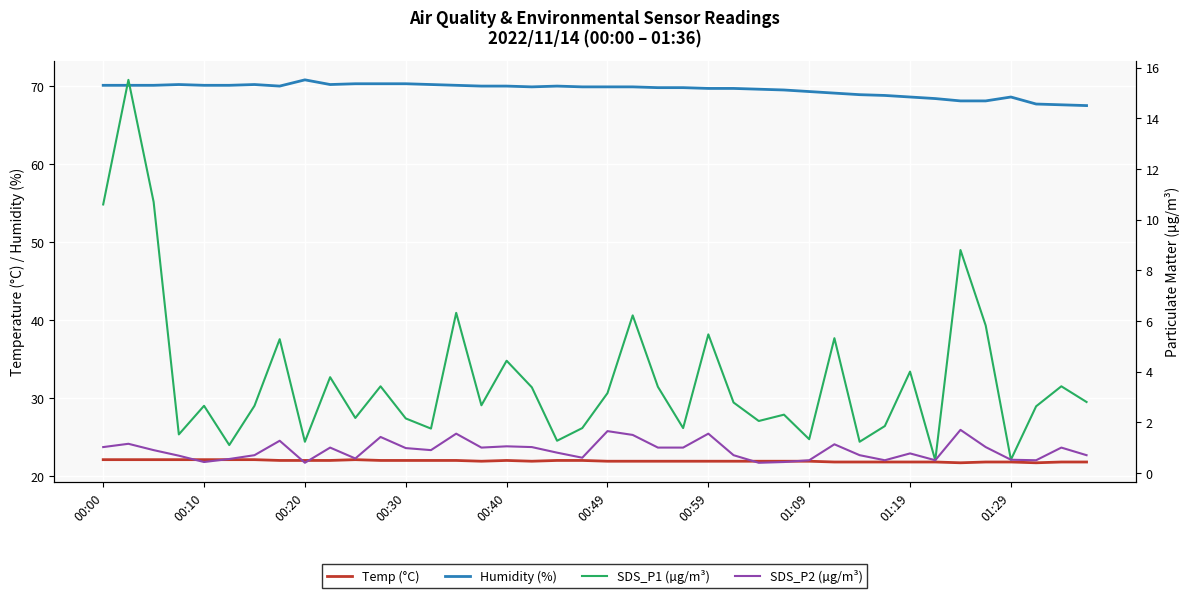

Which series has the widest spread of values?

SDS_P1 (µg/m³)